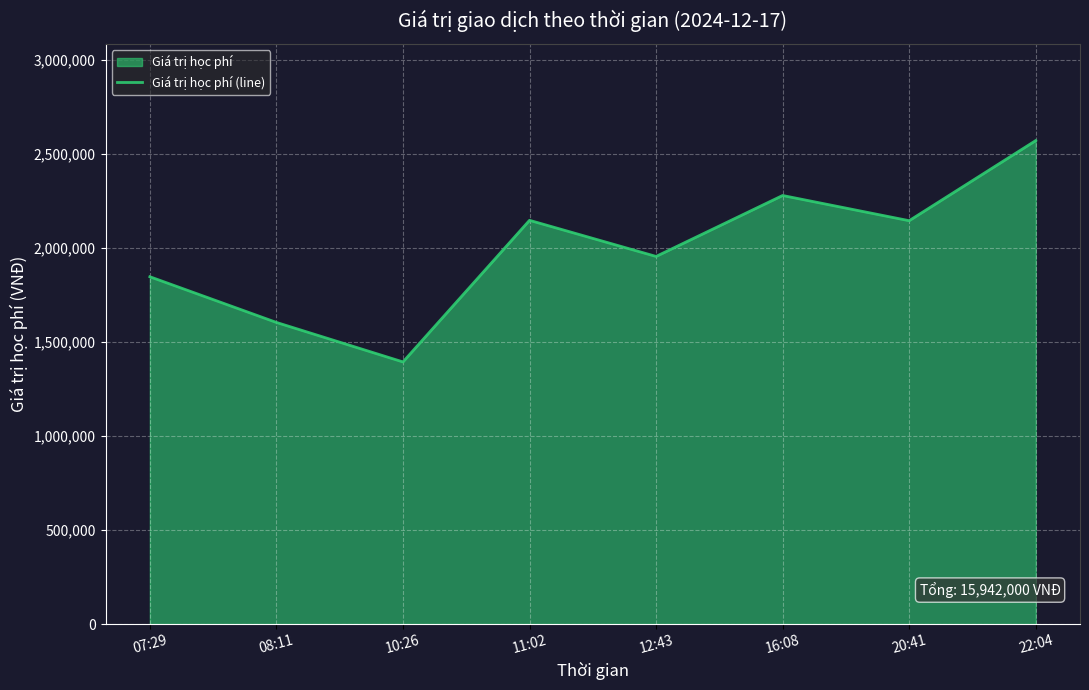

The value at 08:11 is 1080882. True or false?

False